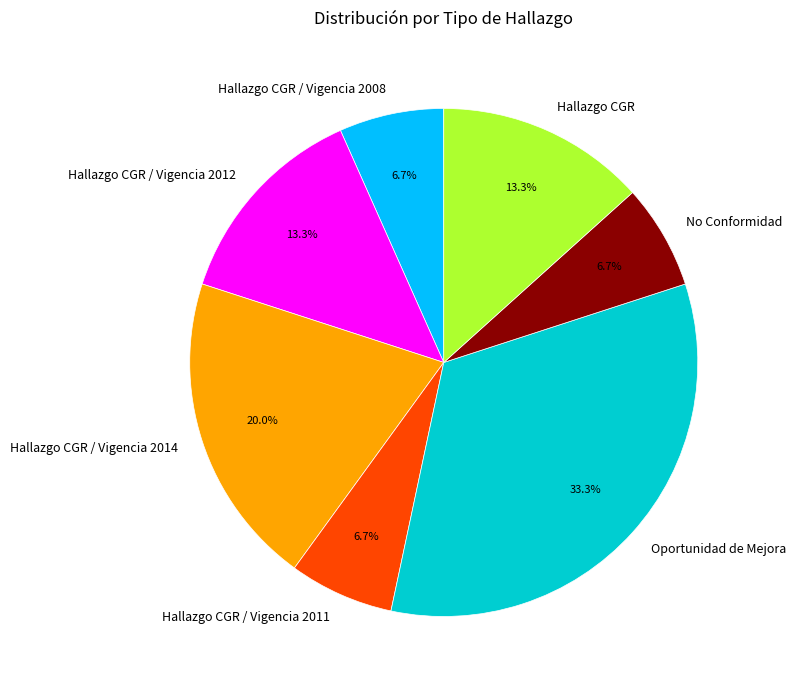

What percentage do Hallazgo CGR / Vigencia 2014 and Oportunidad de Mejora together represent?

53.3%